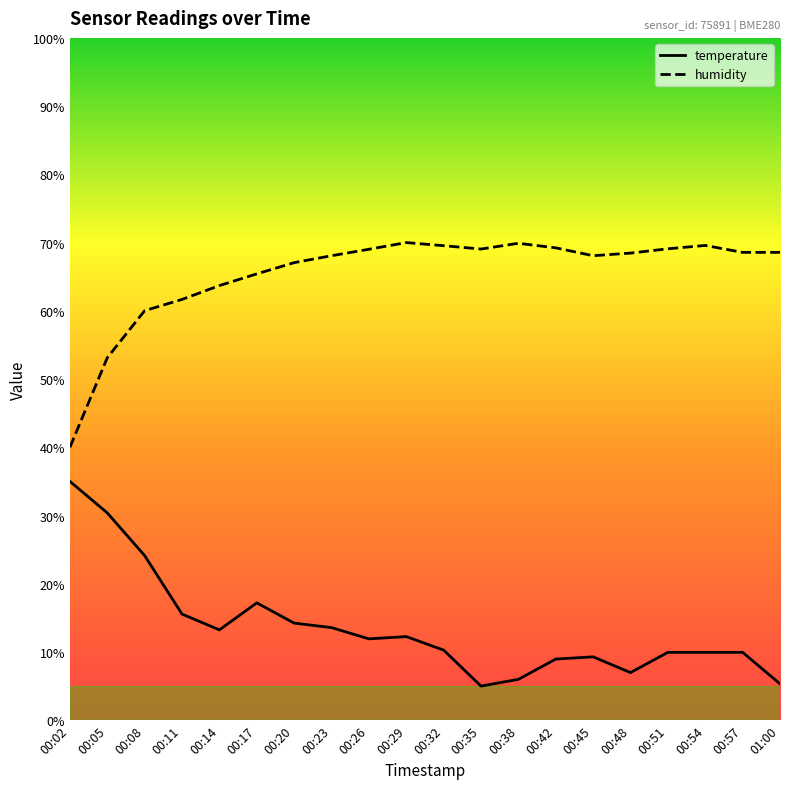

Where is the first local minimum for temperature?

00:14